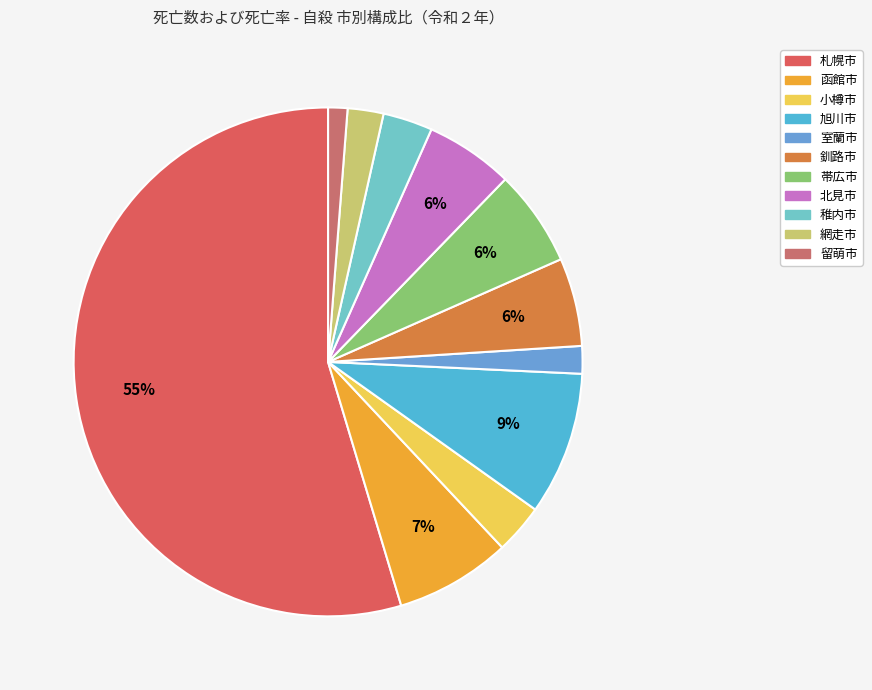

Is it true that 帯広市 is 6% of the pie?

True